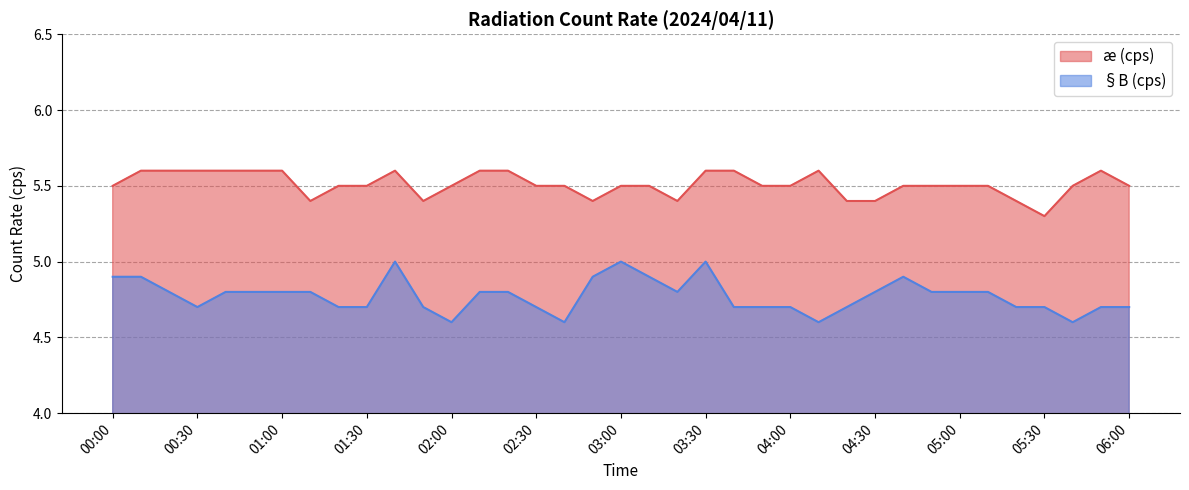

True or false: §B (cps) and æ (cps) intersect in this chart.

False